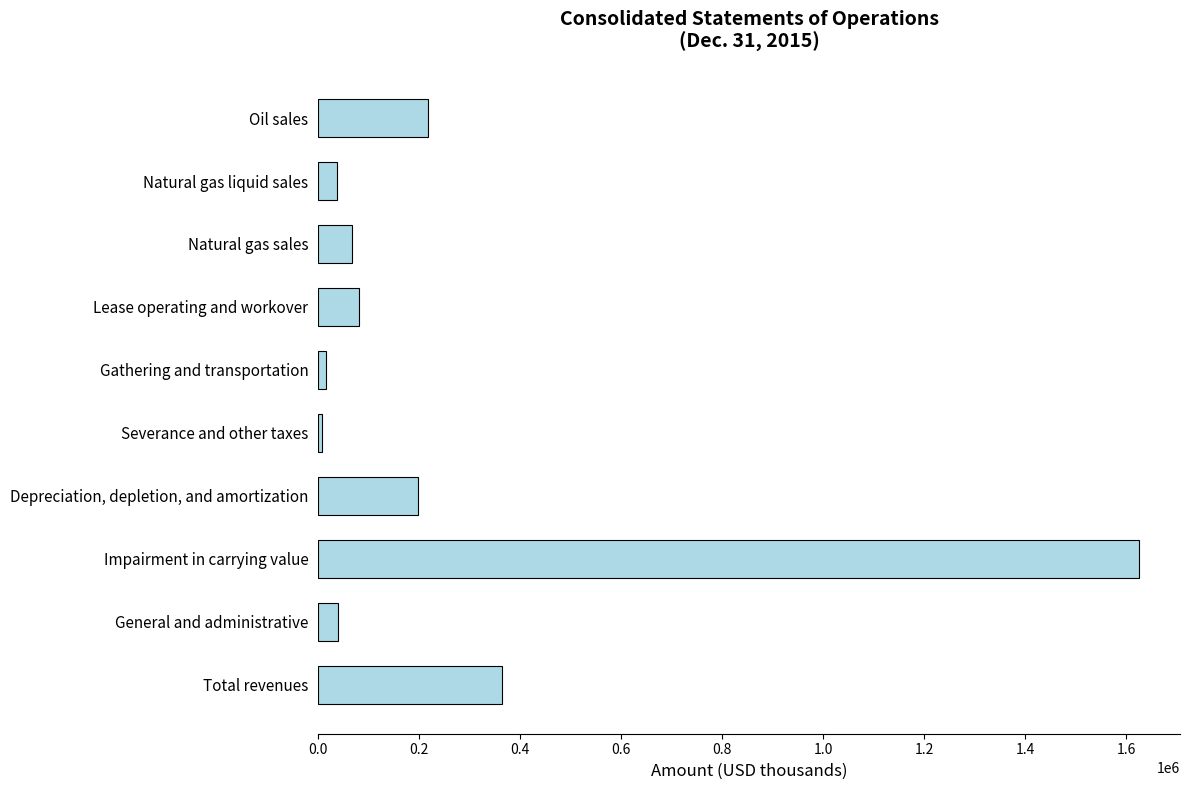

What is the greatest value displayed?

1625776